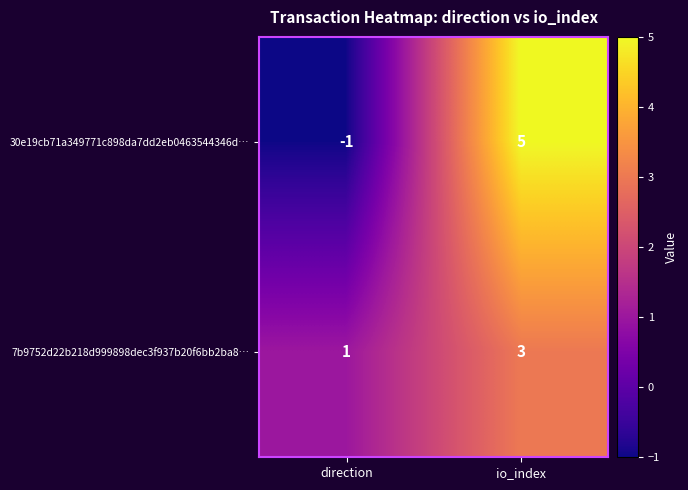

Which series changed the most between direction and io_index?

30e19cb71a349771c898da7dd2eb0463544346d…